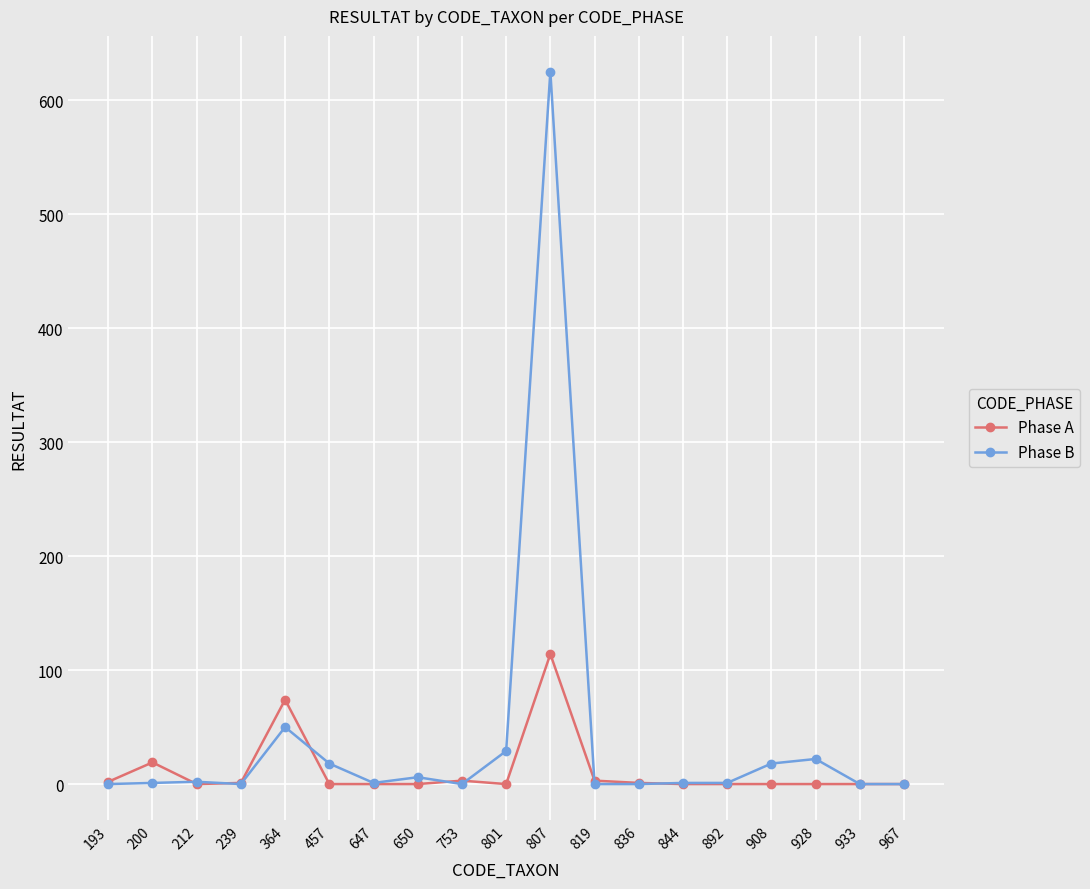

Which series has the largest range (max minus min)?

Phase B